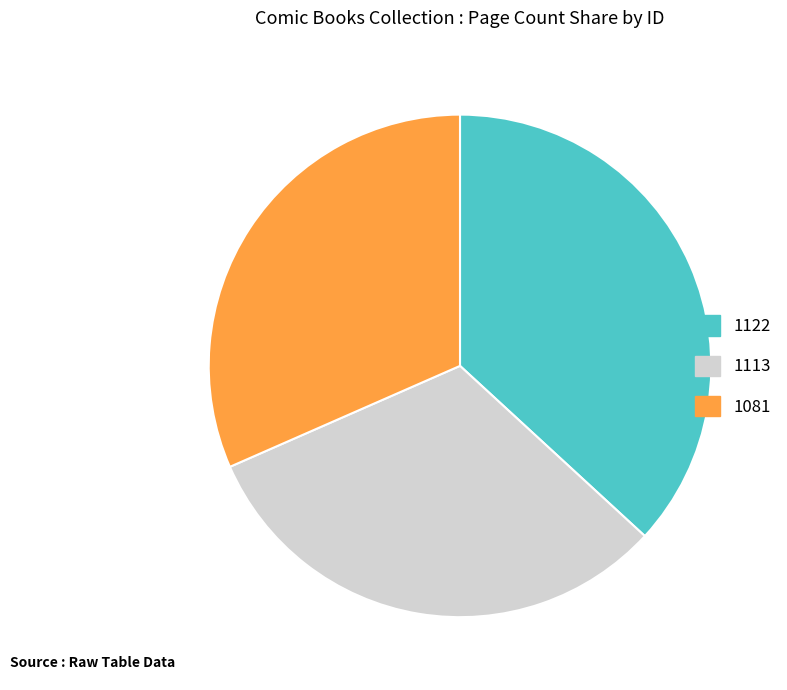

Combined, do 1081 and 1122 account for over 50%?

Yes